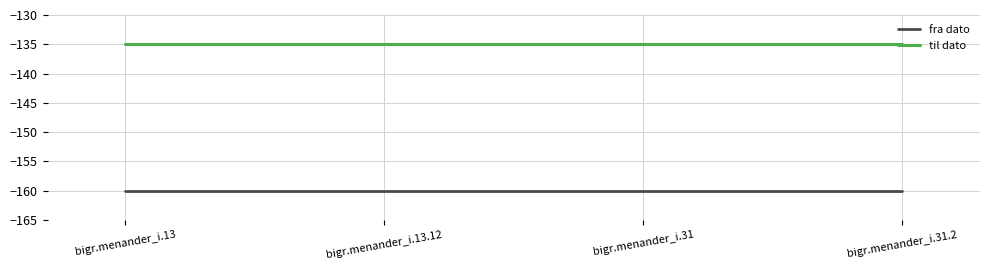

True or false: til dato has more than 1 interior local peaks.

False